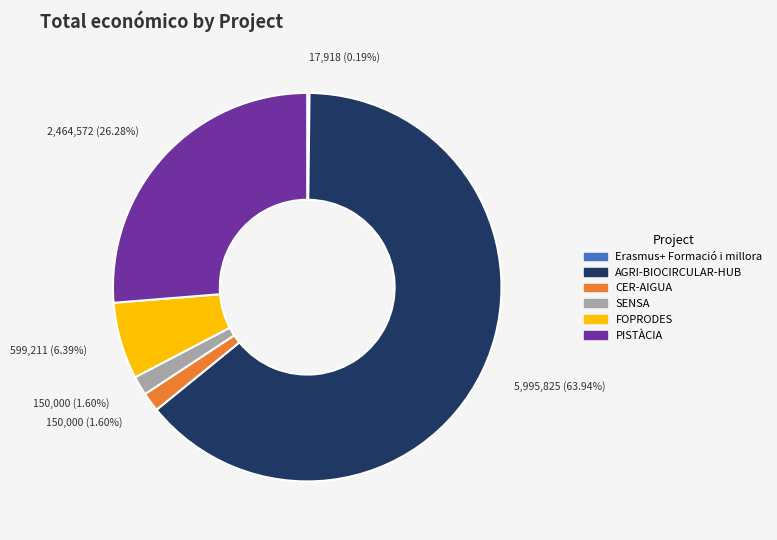

What portion of the pie excludes CER-AIGUA?

98.4%